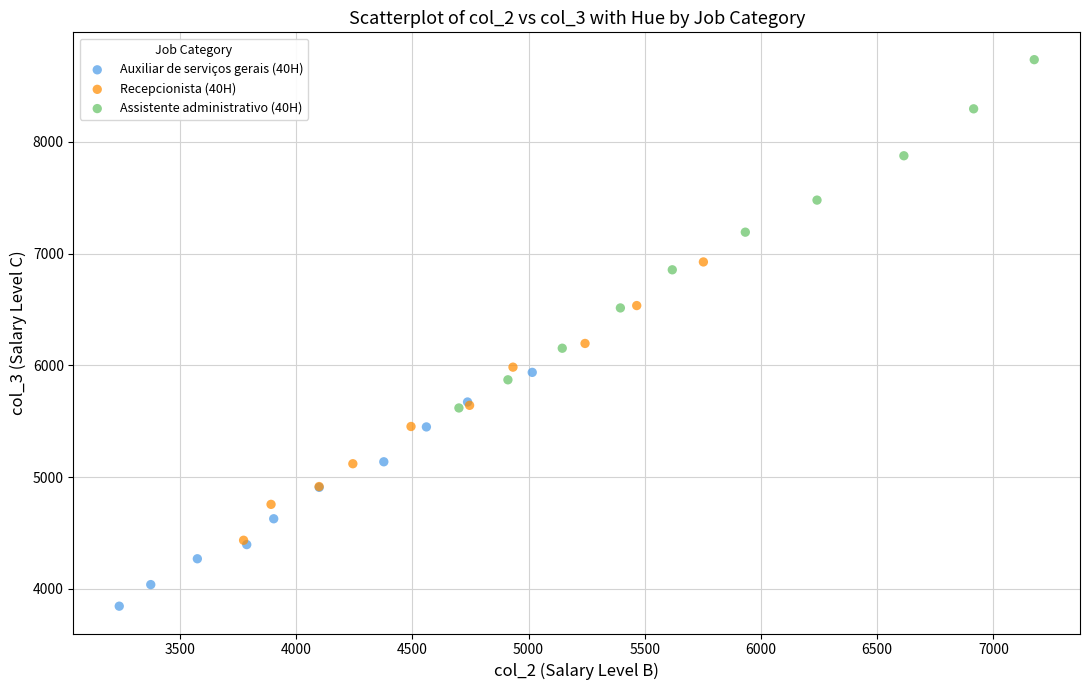

Which series has the largest Y range (max minus min)?

Assistente administrativo (40H)